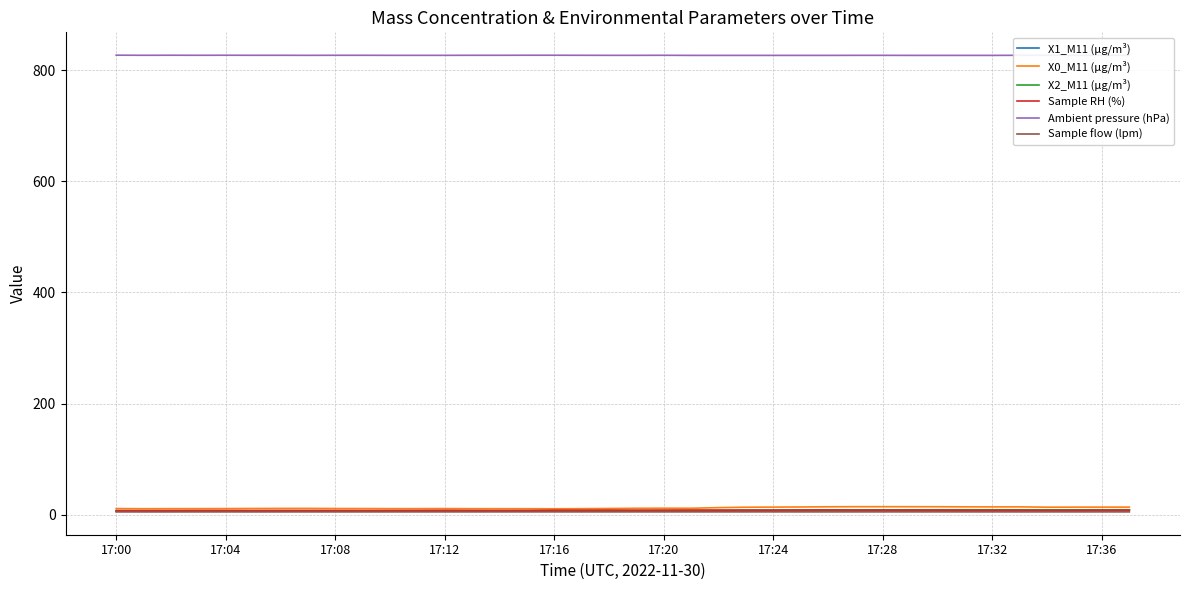

How many values in the Sample flow (lpm) series exceed 5?

11